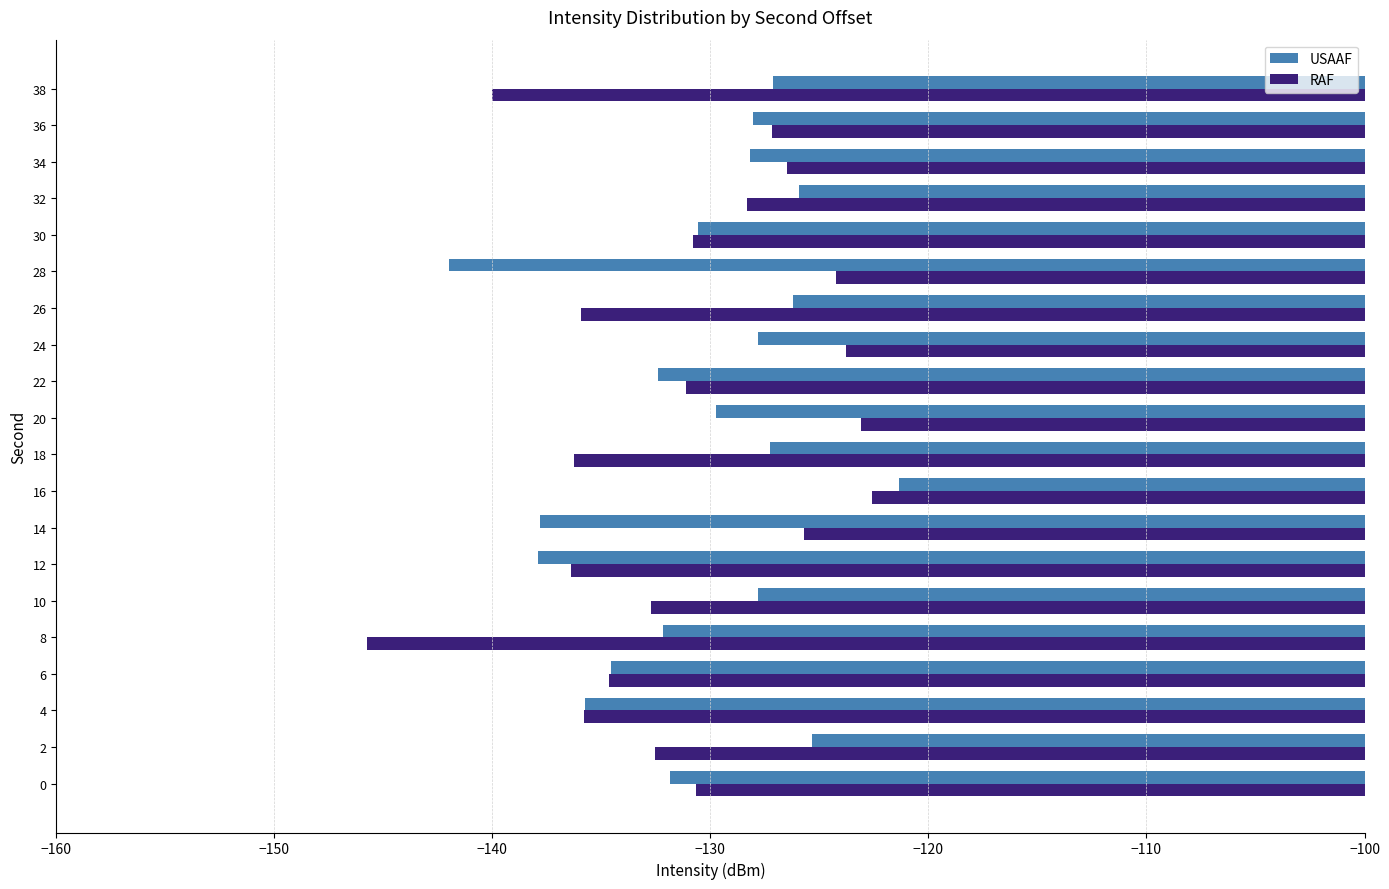

What is the maximum value shown in the chart?

-121.3